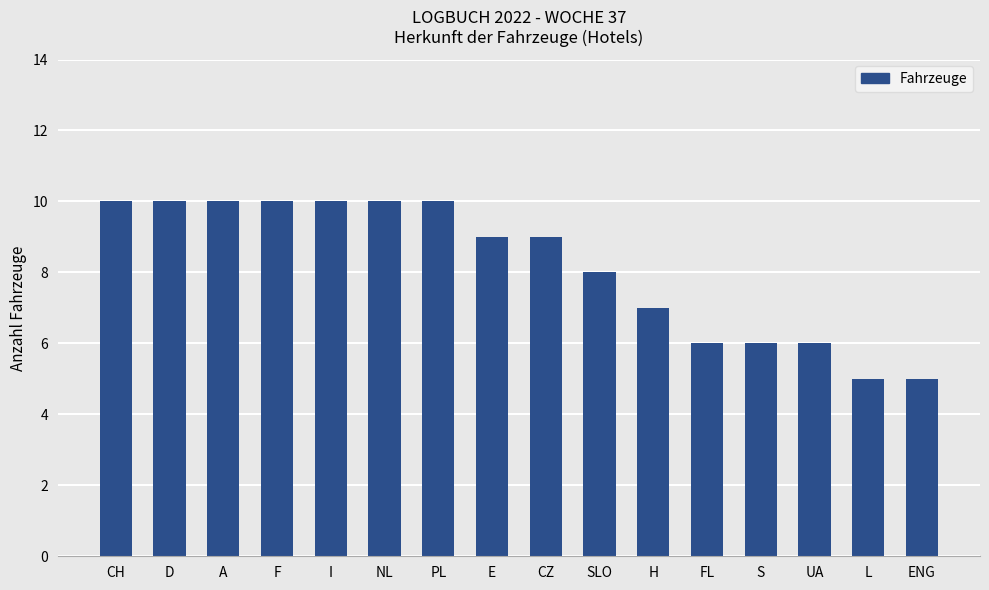

What is the average value?

8